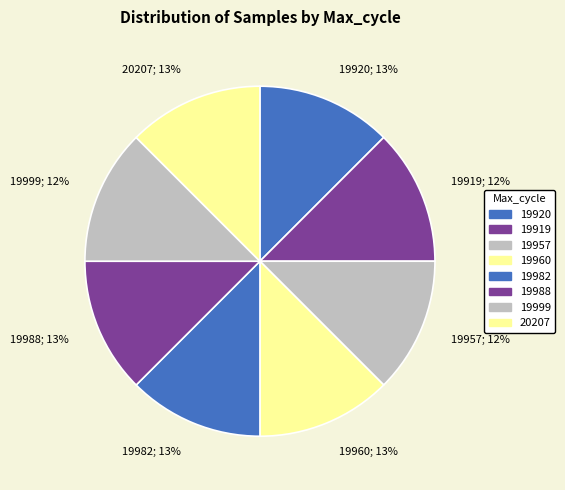

Is it true that 20207; 13% is 13% of the pie?

True